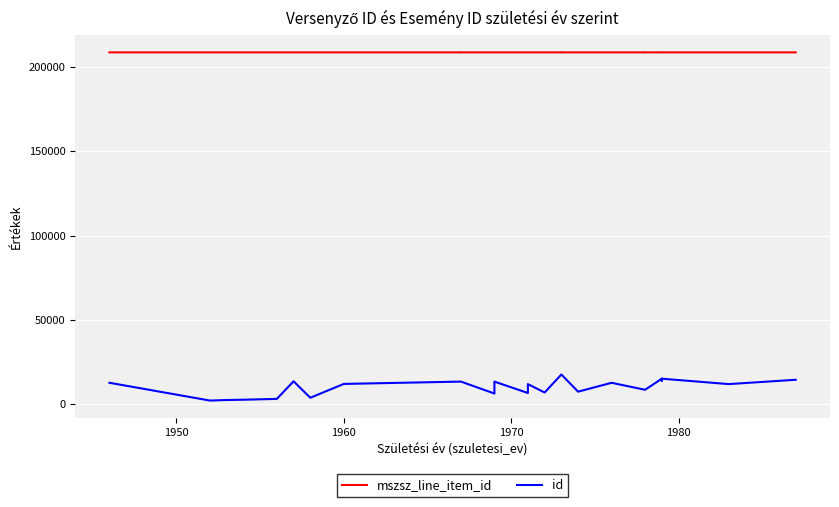

True or false: mszsz_line_item_id and id cross at least once.

False